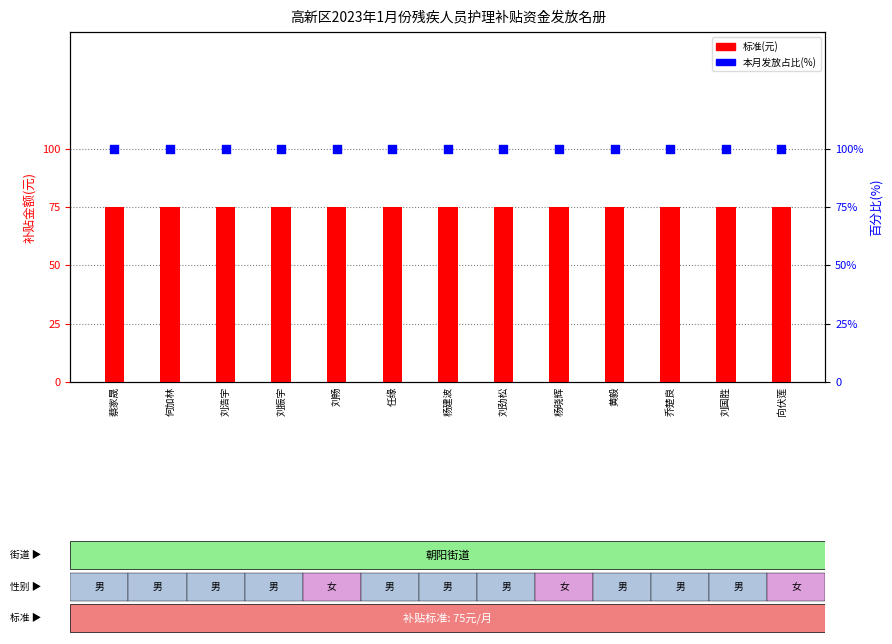

Which series has the largest total across all categories?

本月发放占比